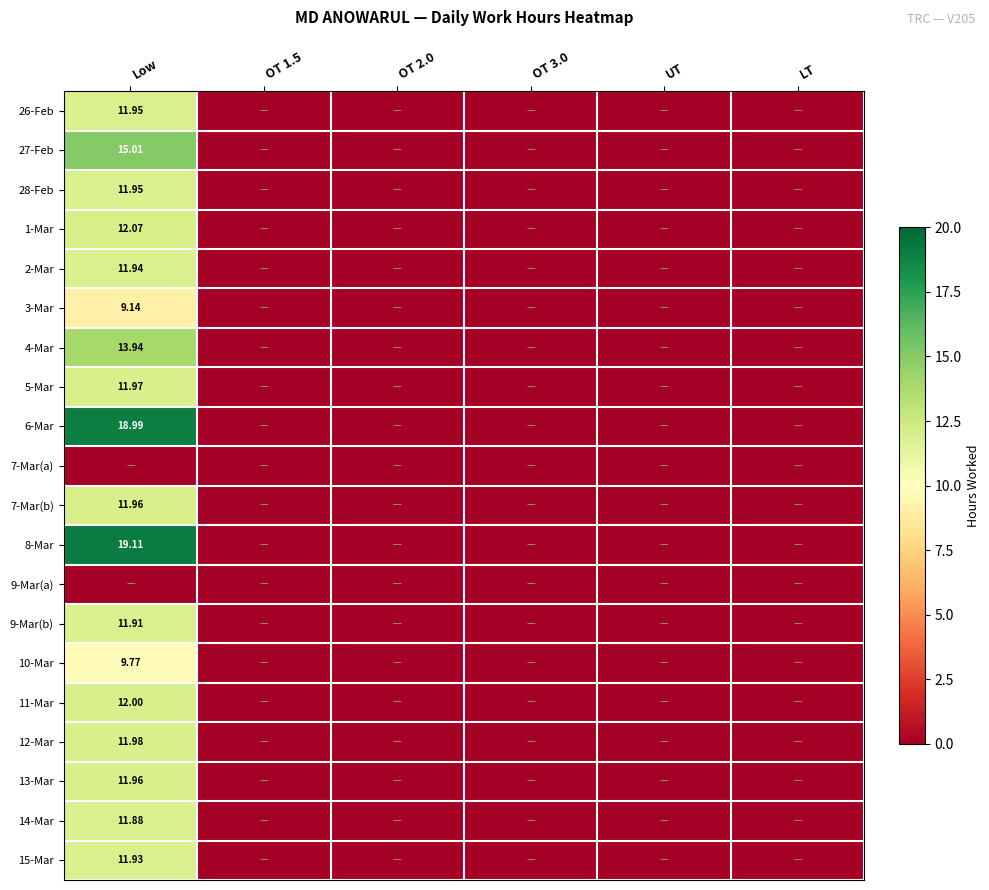

What is the spread (max minus min) of values at Low?

19.1